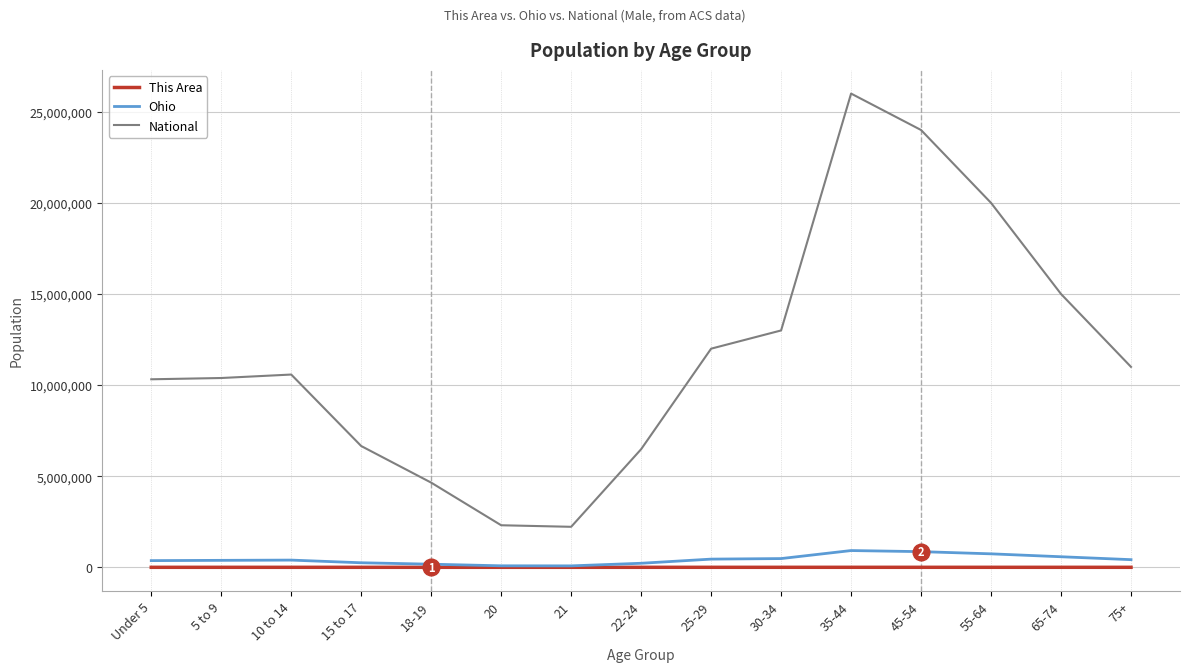

In This Area, how many points are lower than both neighbors (excluding endpoints)?

1